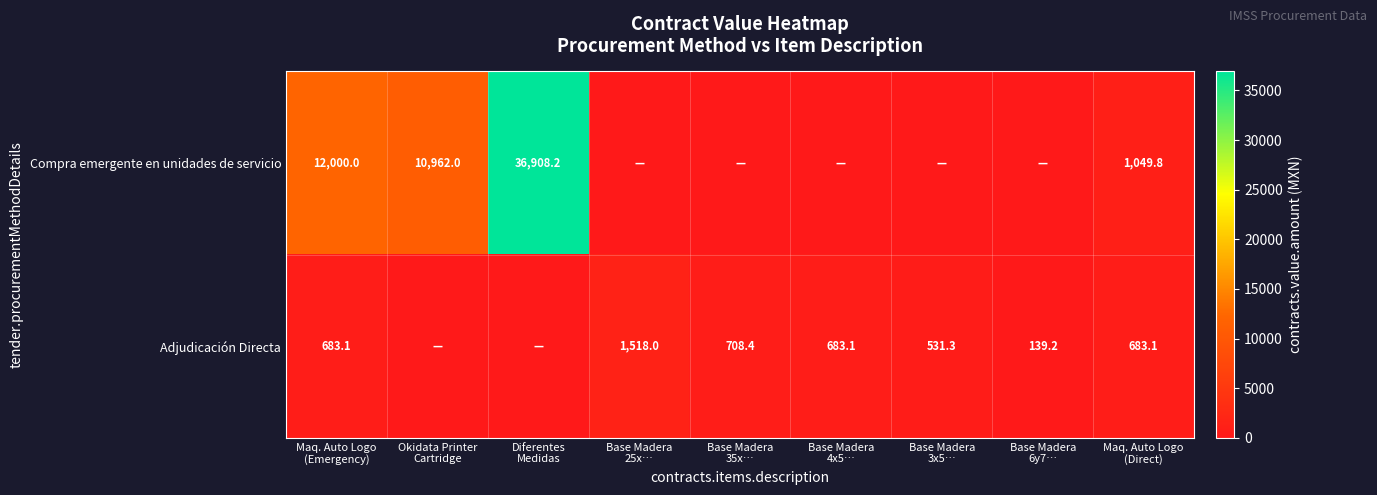

What is the average value of the Compra emergente en unidades de servicio series?

6768.9